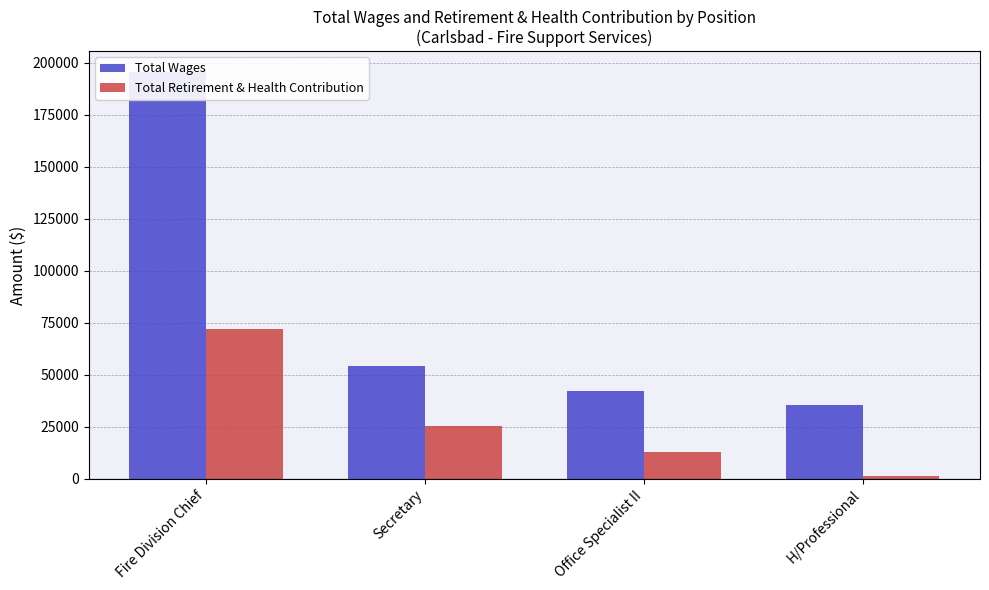

Reading right to left, extract all data points from this chart.

Total Wages: 35293	42321	54158	195693
Total Retirement & Health Contribution: 1324	12682	25525	71863